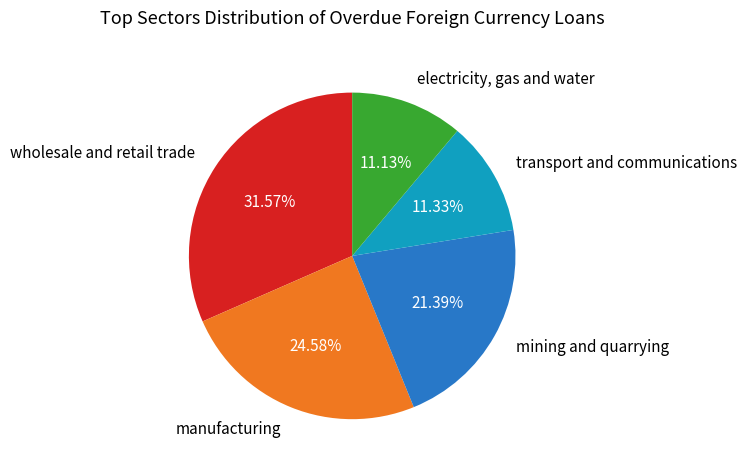

What is the ratio of the value at mining and quarrying to the value at electricity, gas and water?

1.9